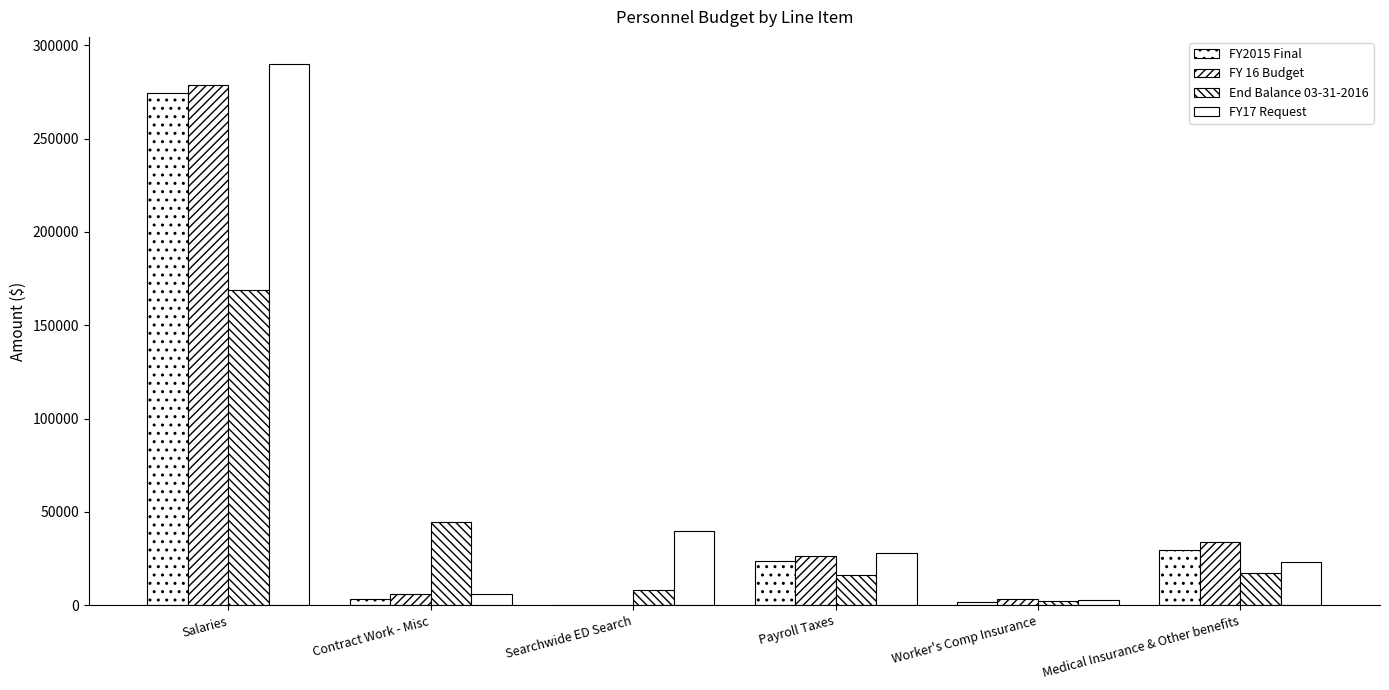

What value does the FY 16 Budget series have at Contract Work - Misc?

6000.0